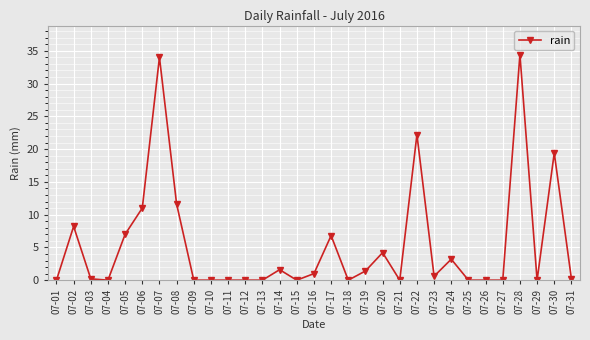

Between 07-05 and 07-21, which is larger?

07-05